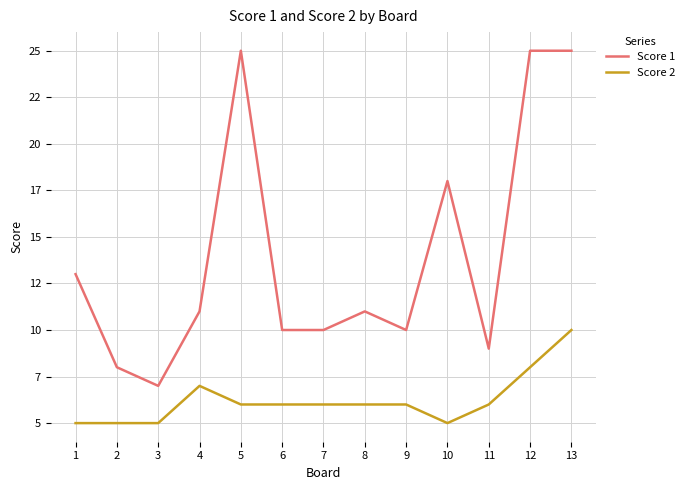

What are all the series names shown in the legend?

Score 1, Score 2